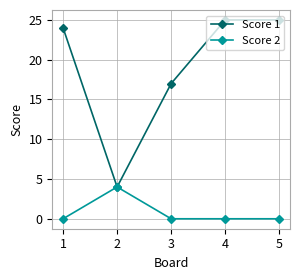

What is the difference between the highest and lowest values at 3?

17